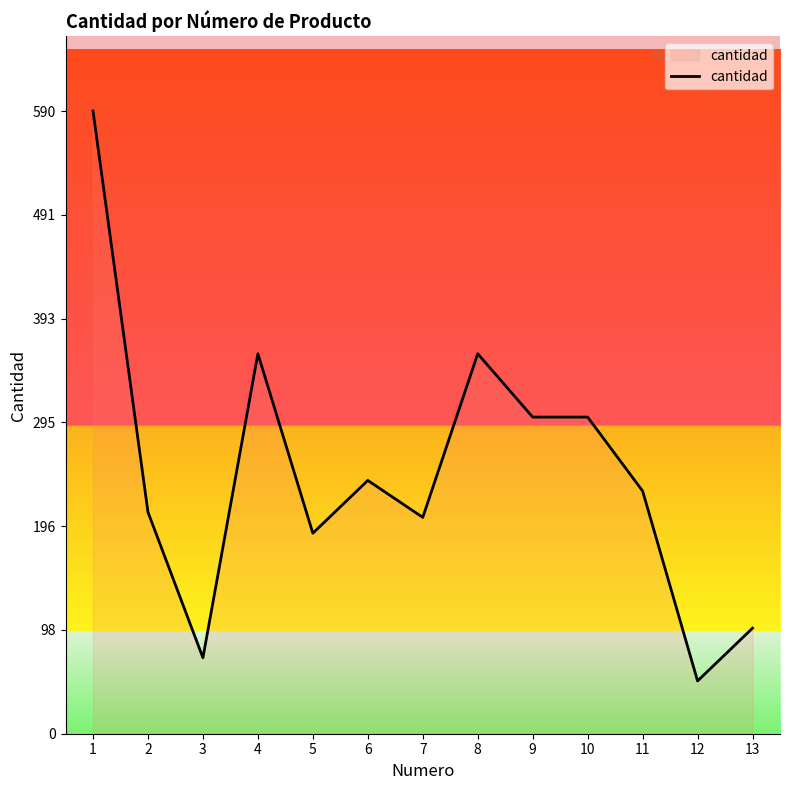

Reading left to right, what are all the values shown in this chart?

1=590	2=210	3=72	4=360	5=190	6=240	7=205	8=360	9=300	10=300	11=230	12=50	13=100